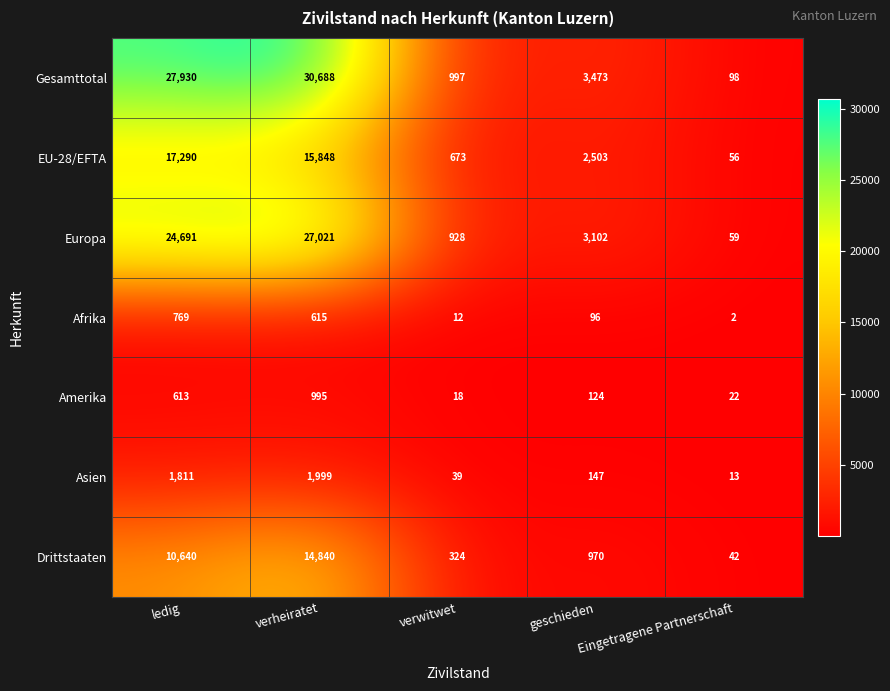

At which label does Asien first exceed 147?

ledig